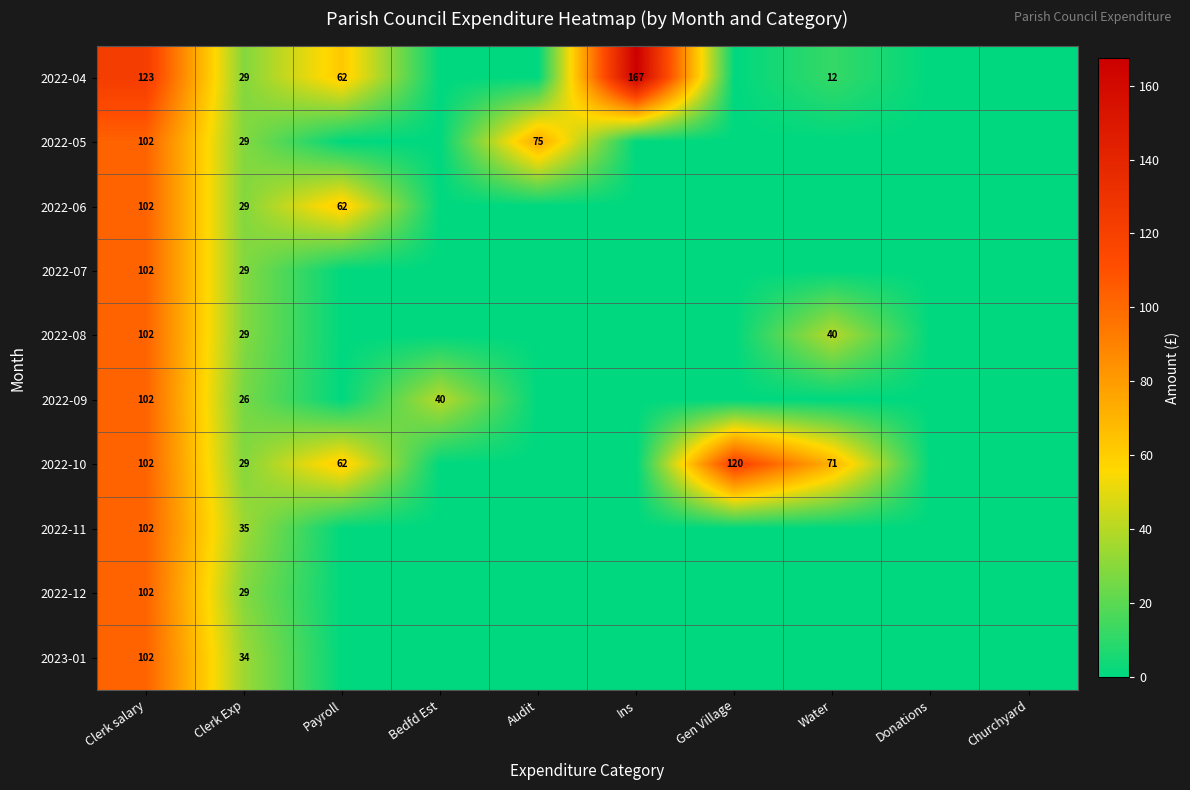

The value of 2022-12 at Clerk salary is 102. True or false?

True